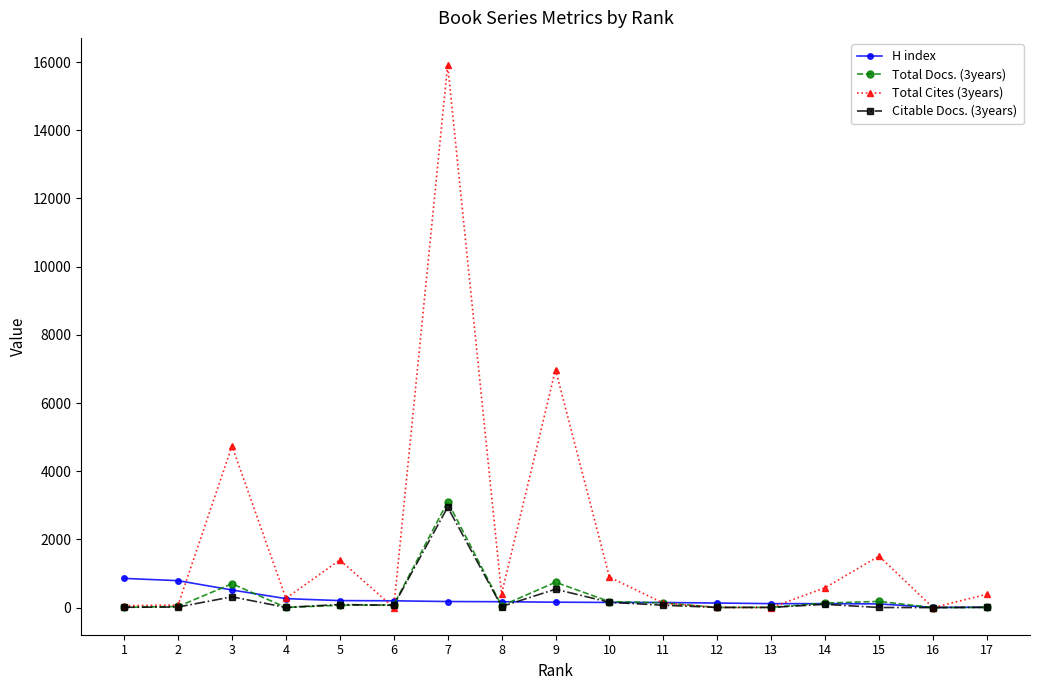

True or false: Total Cites (3years) has a value of 6979 at 9.

True